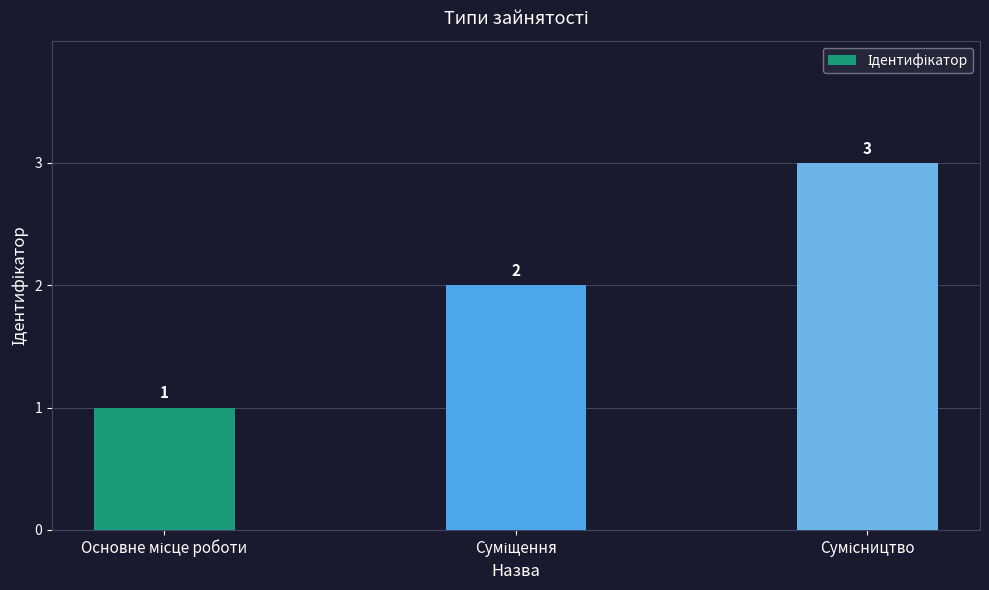

How many values are between 1 and 3?

3